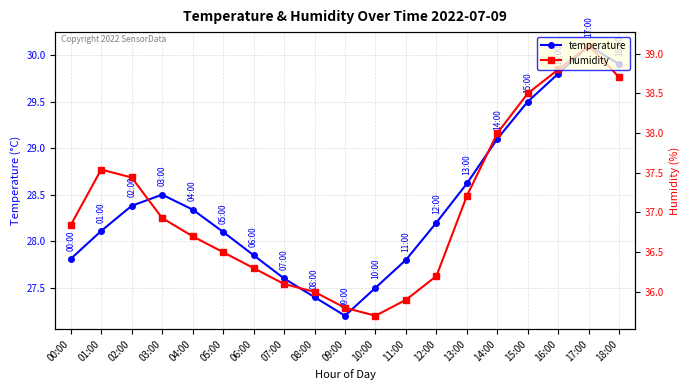

The temperature series shows 28.6 at 13:00. True or false?

True